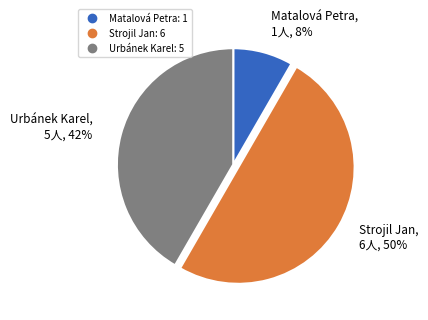

Between Matalová Petra and Strojil Jan, which is larger?

Strojil Jan